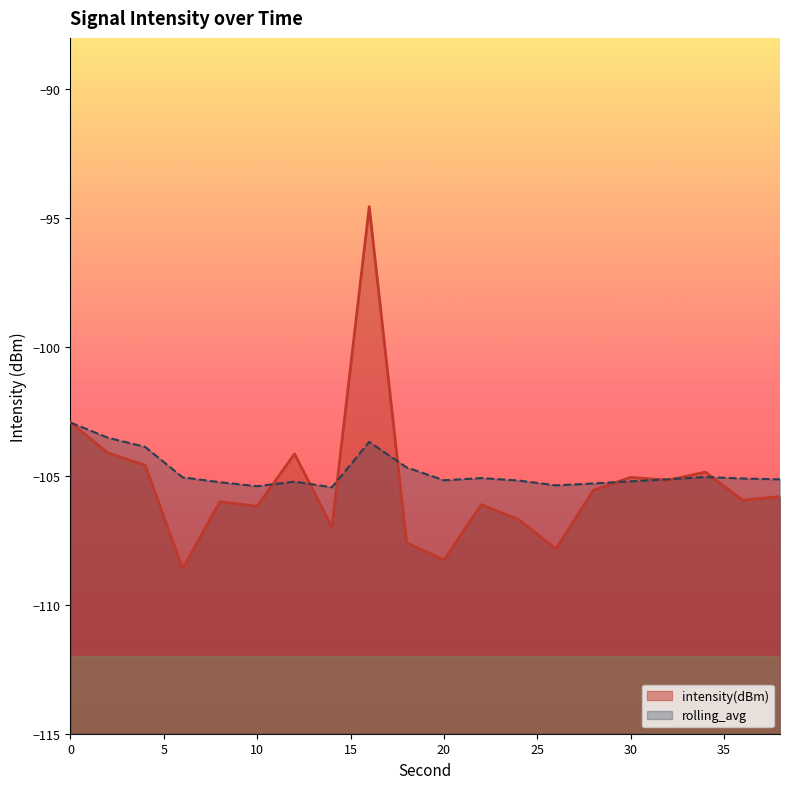

What is the value of the rolling_avg point at the 6th from the left?

-105.4